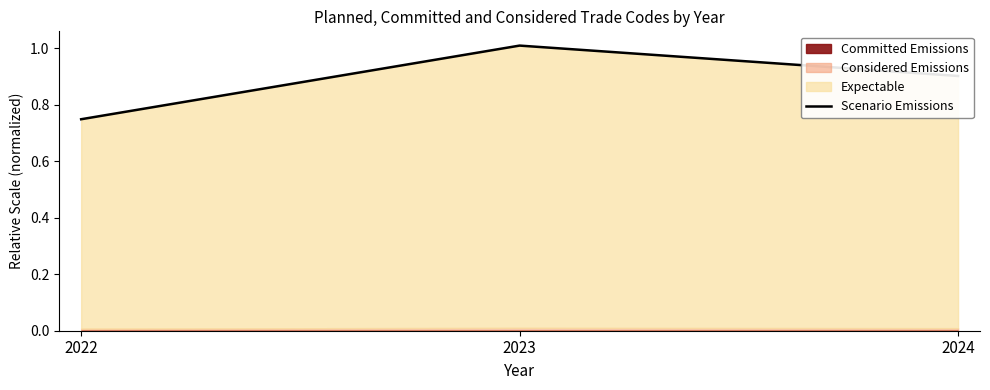

Which label corresponds to the smallest value in the chart?

2022